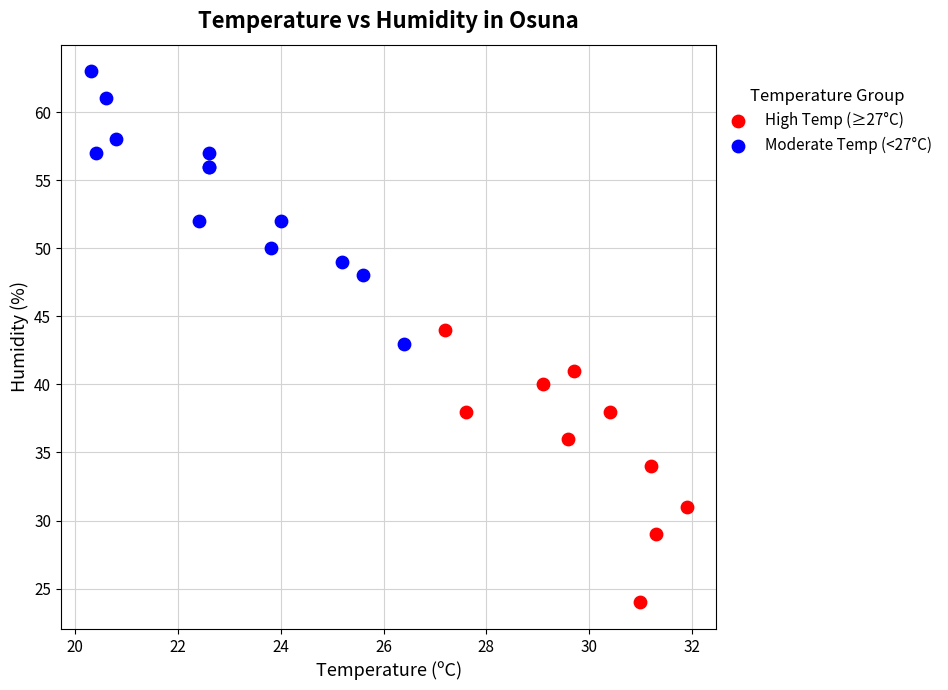

Which series contains the highest Y value?

Moderate Temp (<27°C)